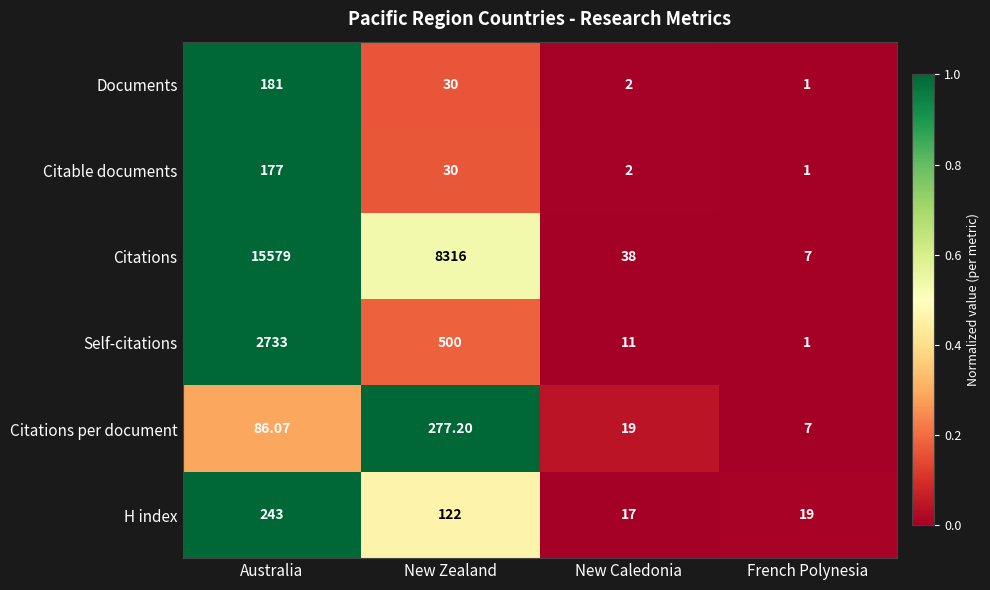

Which series has the largest total across all categories?

Citations